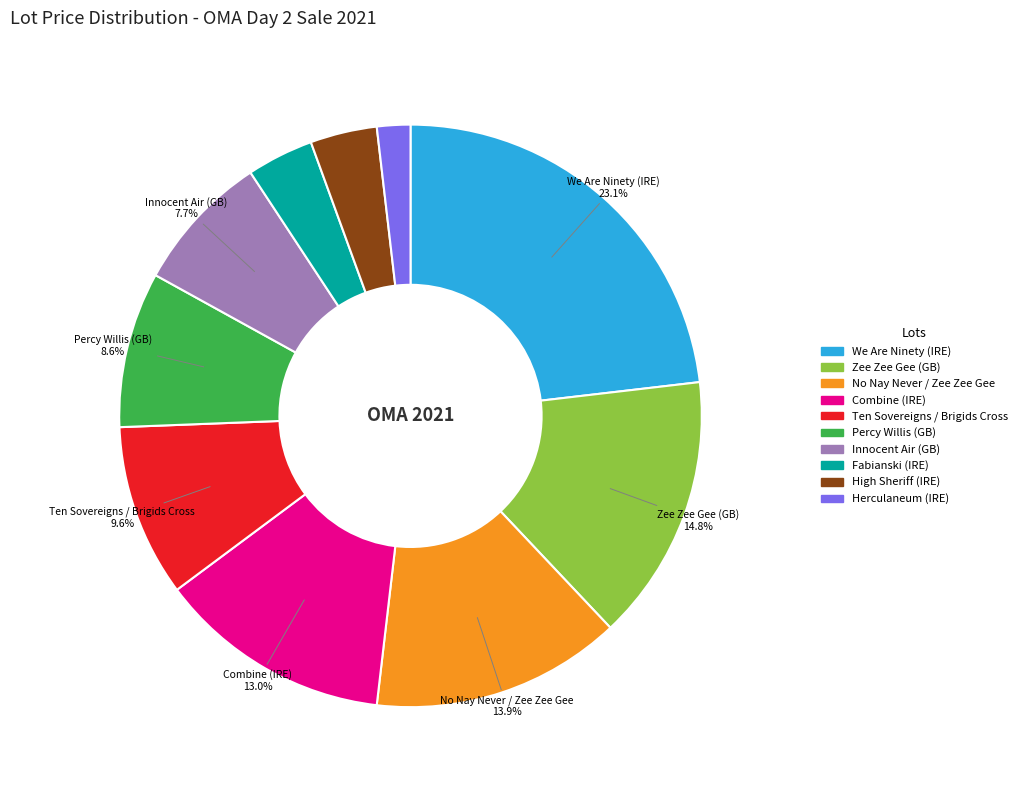

Approximately how many times larger is the value at Combine (IRE) compared to Zee Zee Gee (GB)?

0.9